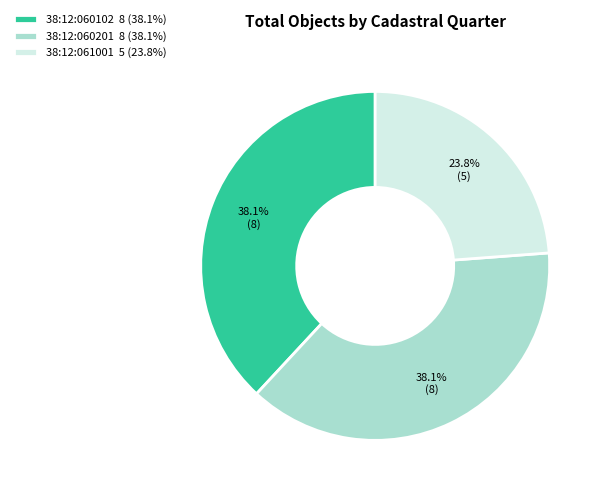

Combined, do 38:12:060201 and 38:12:060102 account for over 50%?

Yes